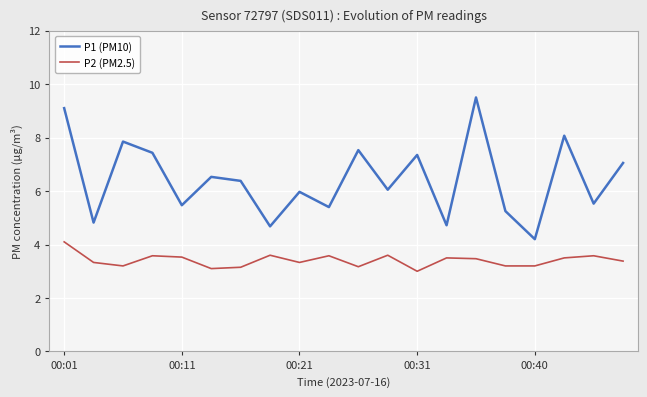

Which series has the largest range (max minus min)?

P1 (PM10)